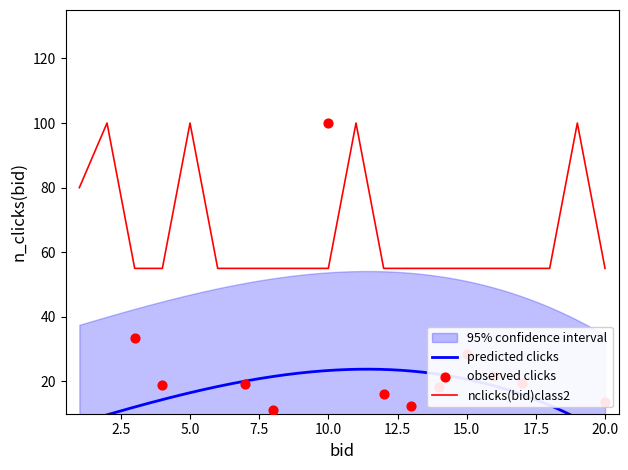

The nclicks(bid)class2 series shows 22.9 at 5.0. True or false?

False